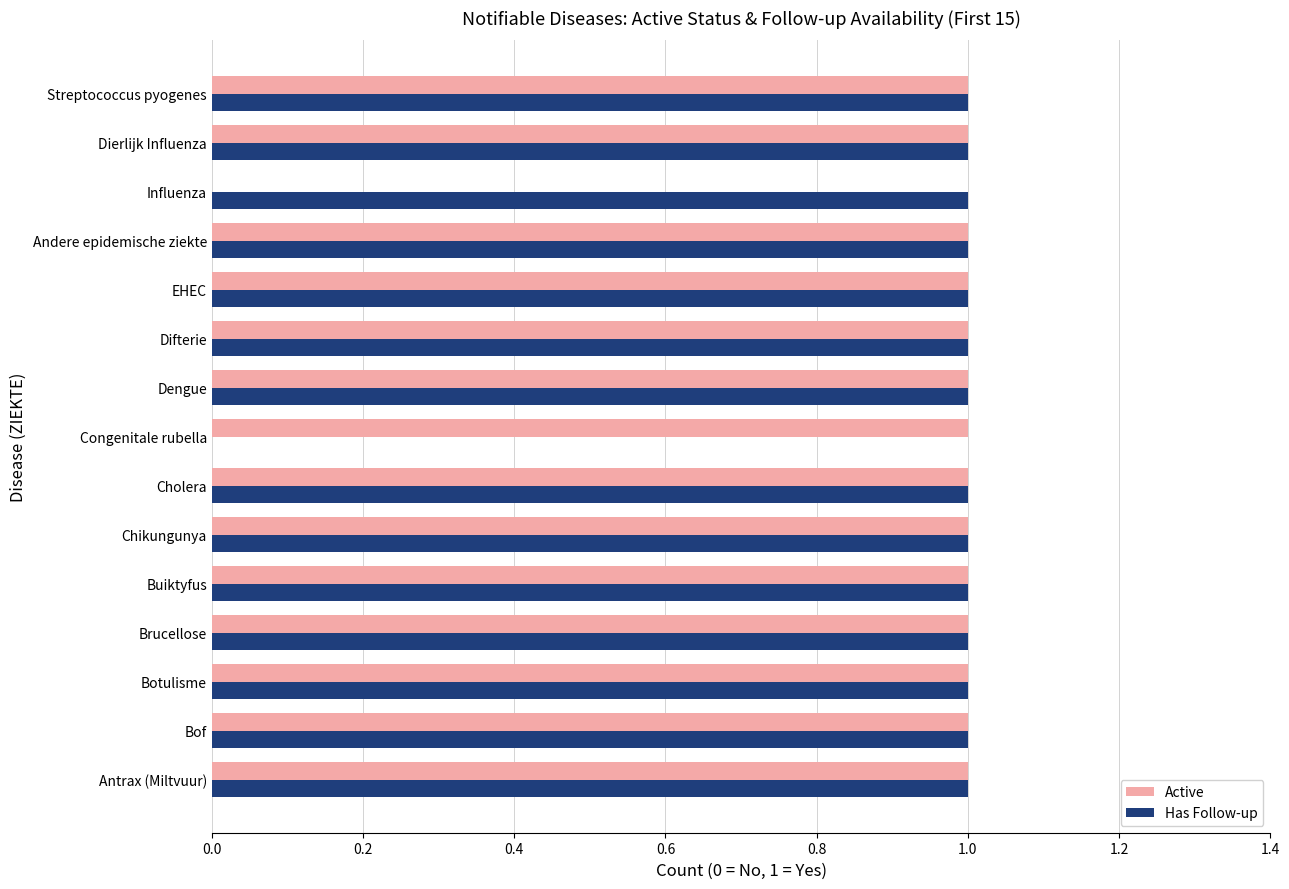

What is the average value of the Has Follow-up series?

1